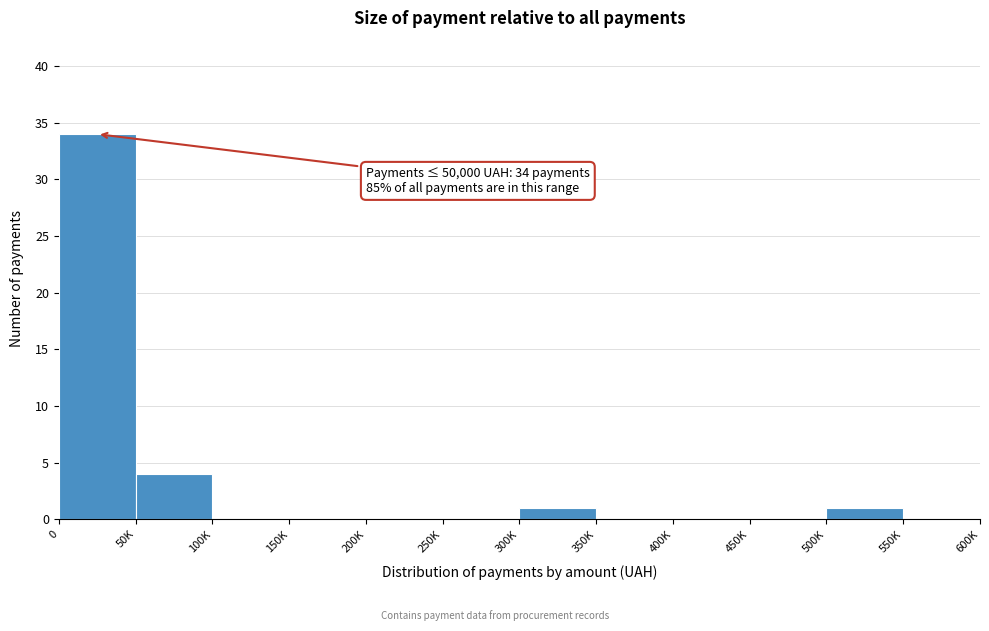

Reading left to right, transcribe all the data shown in this chart.

0=34	50K=4	100K=0	150K=0	200K=0	250K=0	300K=1	350K=0	400K=0	450K=0	500K=1	550K=0